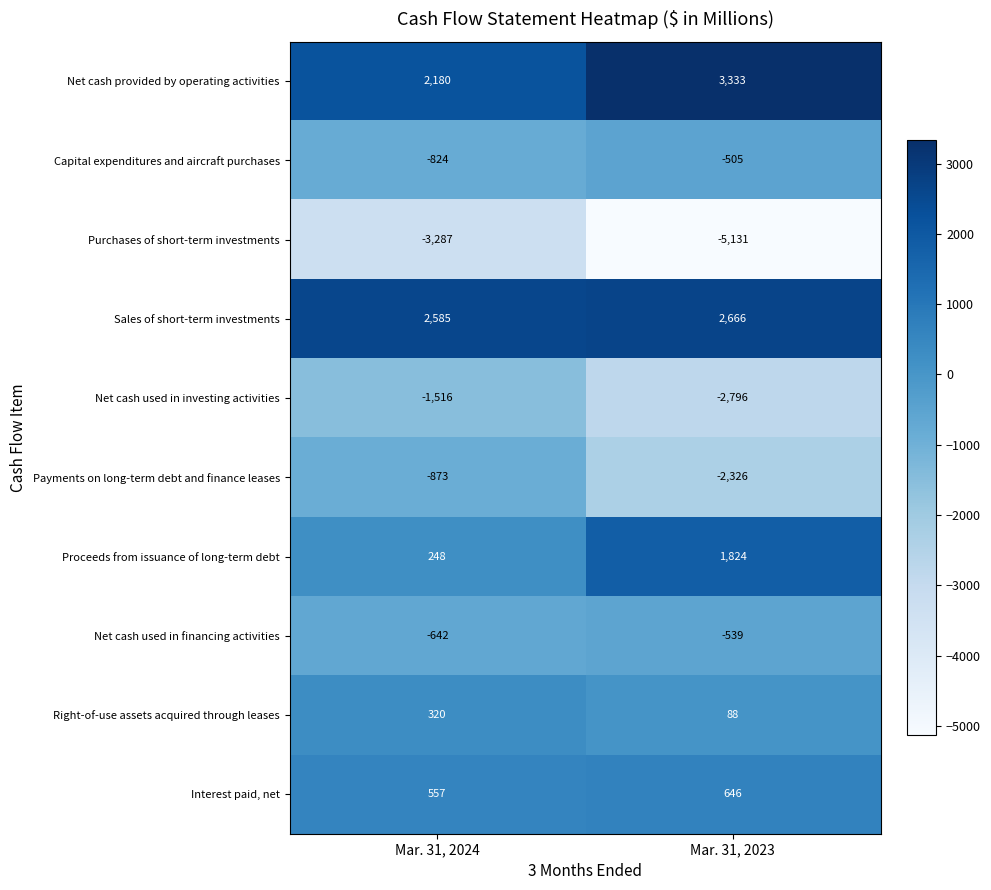

The value of Proceeds from issuance of long-term debt at Mar. 31, 2023 is 1824. True or false?

True